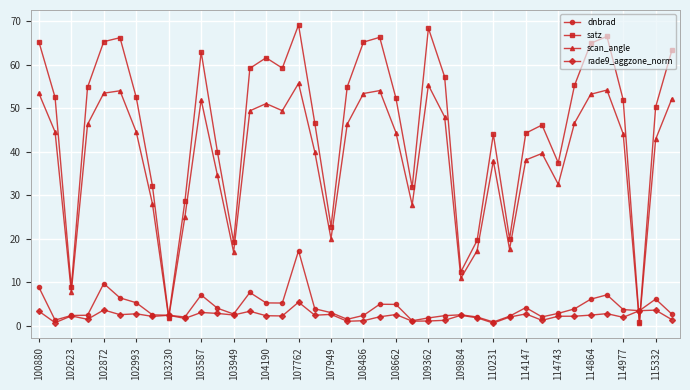

Which series has the widest spread of values?

satz